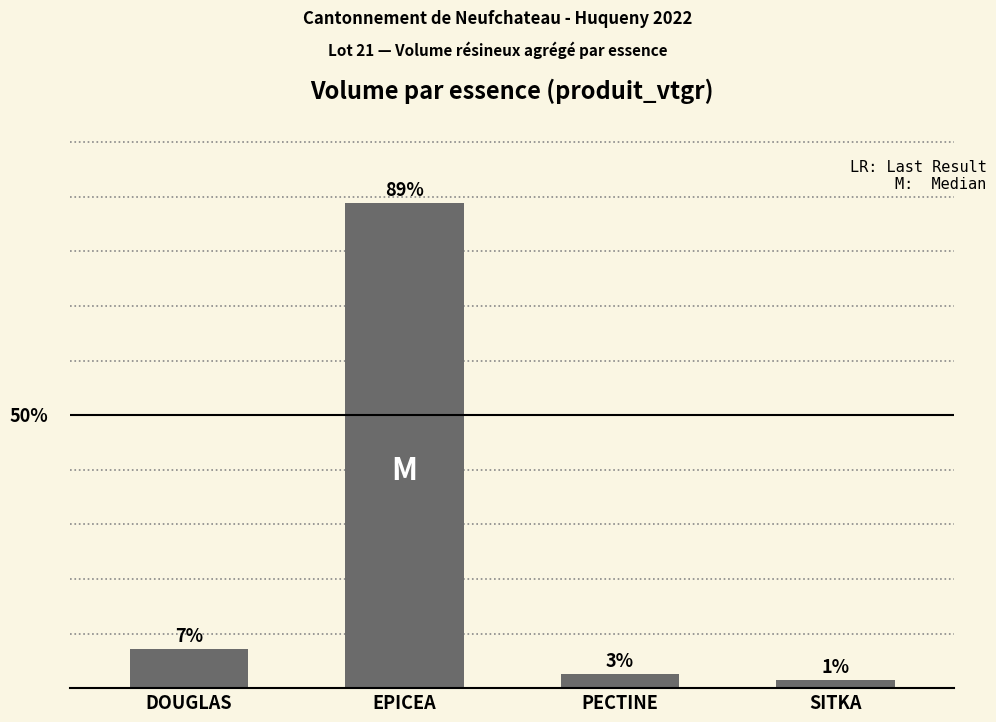

Reading left to right, extract all data points from this chart.

DOUGLAS=51.7	EPICEA=642.2	PECTINE=18.4	SITKA=10.5